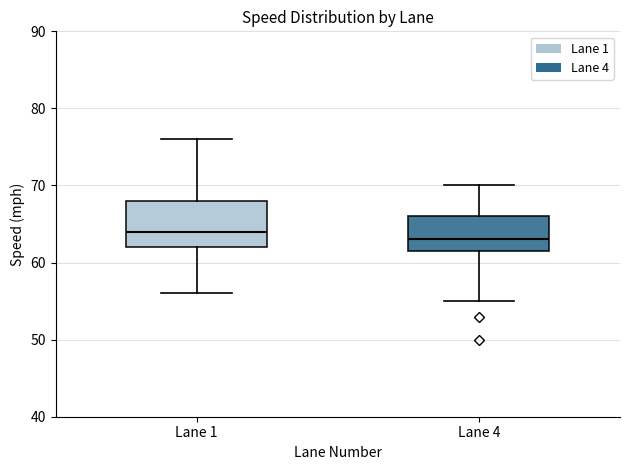

Reading left to right, transcribe this box plot: for each box, give where its median line is, the range the box spans, and where its two whiskers end, as read against the y-axis. The values are not printed on the chart, so give them approximately, as read against the axis.

Lane 1: median 64, box 62 to 68, whiskers 56 to 76
Lane 4: median 63, box 62 to 66, whiskers 55 to 70